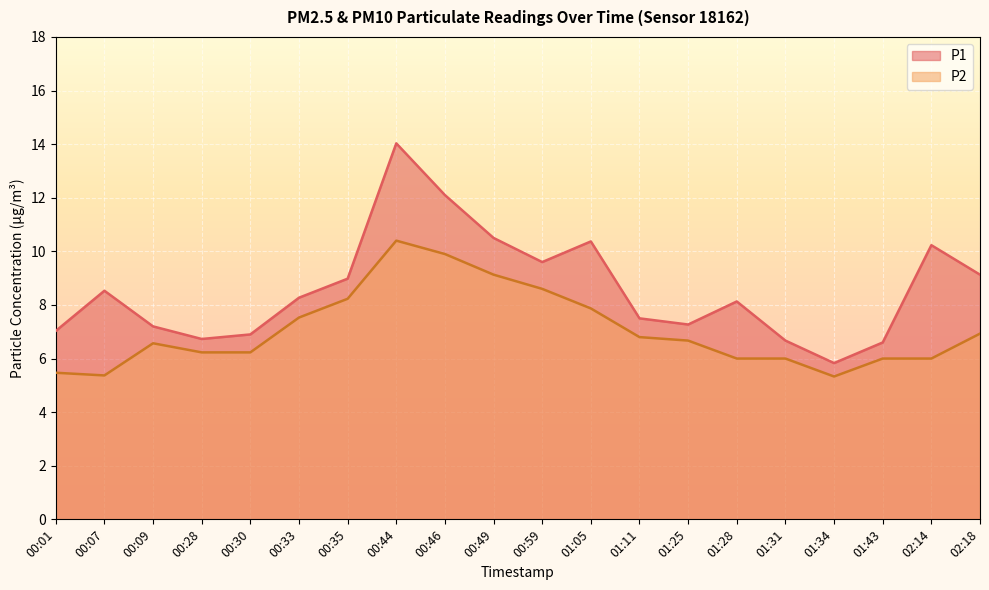

What is the lowest value of the P2 series?

5.3